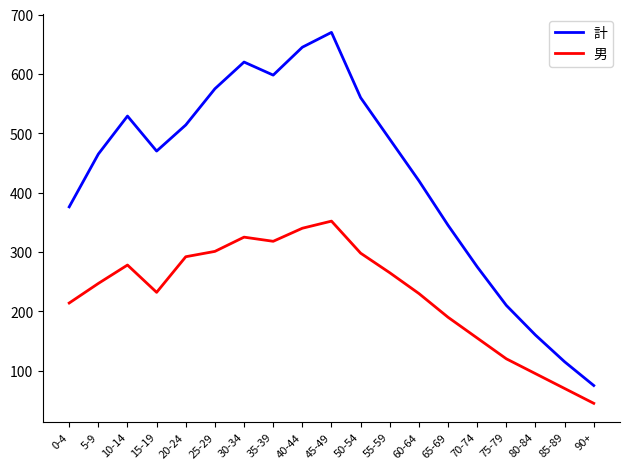

List the series in order of their peak value, highest first.

計, 男